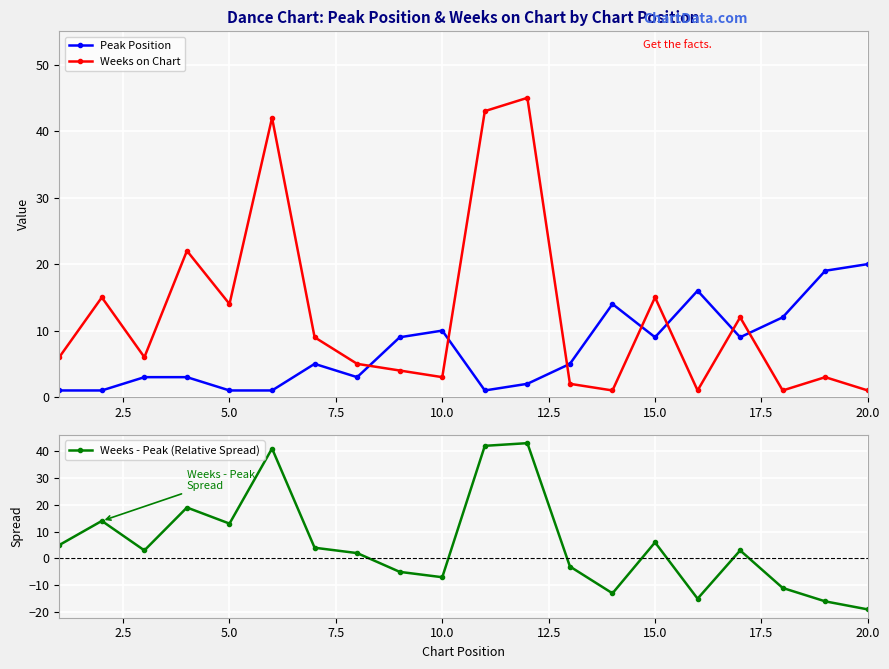

How many lines are shown in the chart?

3